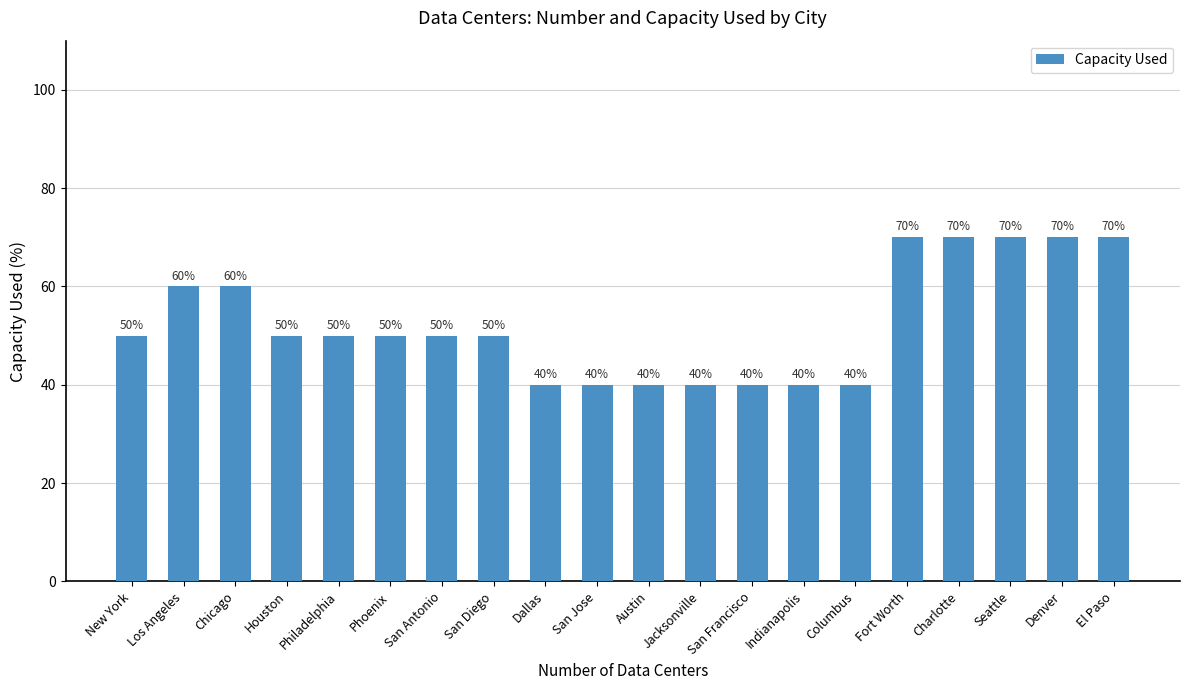

What is the smallest value displayed?

40